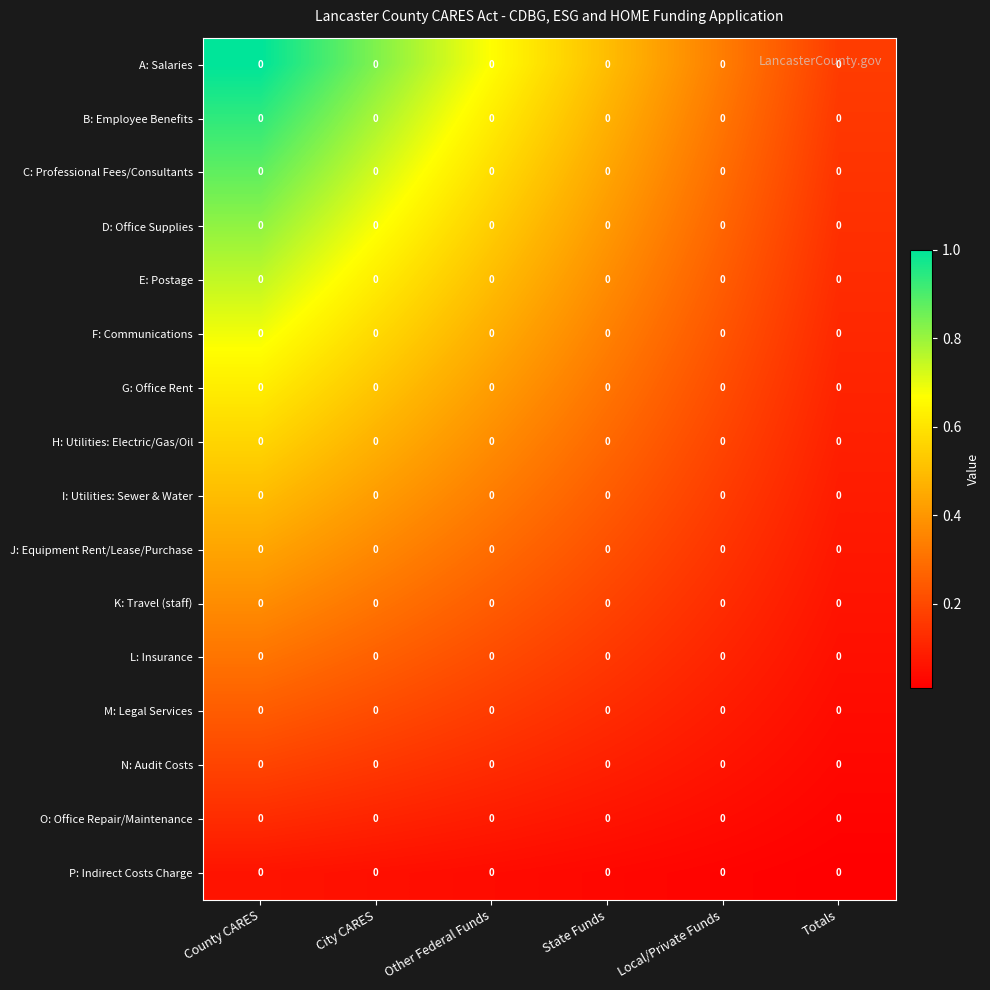

Reading right to left, extract all data points from this chart.

A: Salaries: Totals=0.0	Local/Private Funds=0.0	State Funds=0.0	Other Federal Funds=0.0	City CARES=0.0	County CARES=0.0
B: Employee Benefits: Totals=0.0	Local/Private Funds=0.0	State Funds=0.0	Other Federal Funds=0.0	City CARES=0.0	County CARES=0.0
C: Professional Fees/Consultants: Totals=0.0	Local/Private Funds=0.0	State Funds=0.0	Other Federal Funds=0.0	City CARES=0.0	County CARES=0.0
D: Office Supplies: Totals=0.0	Local/Private Funds=0.0	State Funds=0.0	Other Federal Funds=0.0	City CARES=0.0	County CARES=0.0
E: Postage: Totals=0.0	Local/Private Funds=0.0	State Funds=0.0	Other Federal Funds=0.0	City CARES=0.0	County CARES=0.0
F: Communications: Totals=0.0	Local/Private Funds=0.0	State Funds=0.0	Other Federal Funds=0.0	City CARES=0.0	County CARES=0.0
G: Office Rent: Totals=0.0	Local/Private Funds=0.0	State Funds=0.0	Other Federal Funds=0.0	City CARES=0.0	County CARES=0.0
H: Utilities: Electric/Gas/Oil: Totals=0.0	Local/Private Funds=0.0	State Funds=0.0	Other Federal Funds=0.0	City CARES=0.0	County CARES=0.0
I: Utilities: Sewer & Water: Totals=0.0	Local/Private Funds=0.0	State Funds=0.0	Other Federal Funds=0.0	City CARES=0.0	County CARES=0.0
J: Equipment Rent/Lease/Purchase: Totals=0.0	Local/Private Funds=0.0	State Funds=0.0	Other Federal Funds=0.0	City CARES=0.0	County CARES=0.0
K: Travel (staff): Totals=0.0	Local/Private Funds=0.0	State Funds=0.0	Other Federal Funds=0.0	City CARES=0.0	County CARES=0.0
L: Insurance: Totals=0.0	Local/Private Funds=0.0	State Funds=0.0	Other Federal Funds=0.0	City CARES=0.0	County CARES=0.0
M: Legal Services: Totals=0.0	Local/Private Funds=0.0	State Funds=0.0	Other Federal Funds=0.0	City CARES=0.0	County CARES=0.0
N: Audit Costs: Totals=0.0	Local/Private Funds=0.0	State Funds=0.0	Other Federal Funds=0.0	City CARES=0.0	County CARES=0.0
O: Office Repair/Maintenance: Totals=0.0	Local/Private Funds=0.0	State Funds=0.0	Other Federal Funds=0.0	City CARES=0.0	County CARES=0.0
P: Indirect Costs Charge: Totals=0.0	Local/Private Funds=0.0	State Funds=0.0	Other Federal Funds=0.0	City CARES=0.0	County CARES=0.0